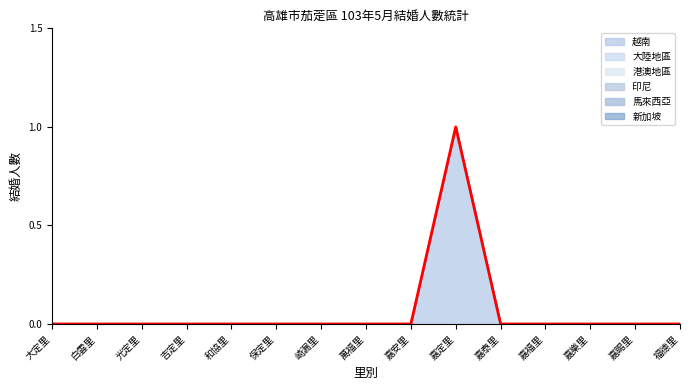

What are all the series names shown in the legend?

越南, 大陸地區, 港澳地區, 印尼, 馬來西亞, 新加坡